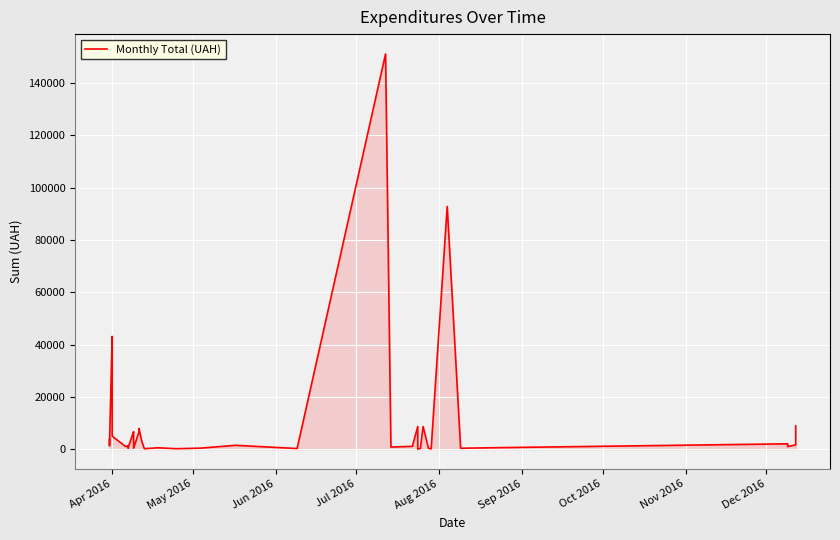

Does the chart display data point markers on the line(s)?

No